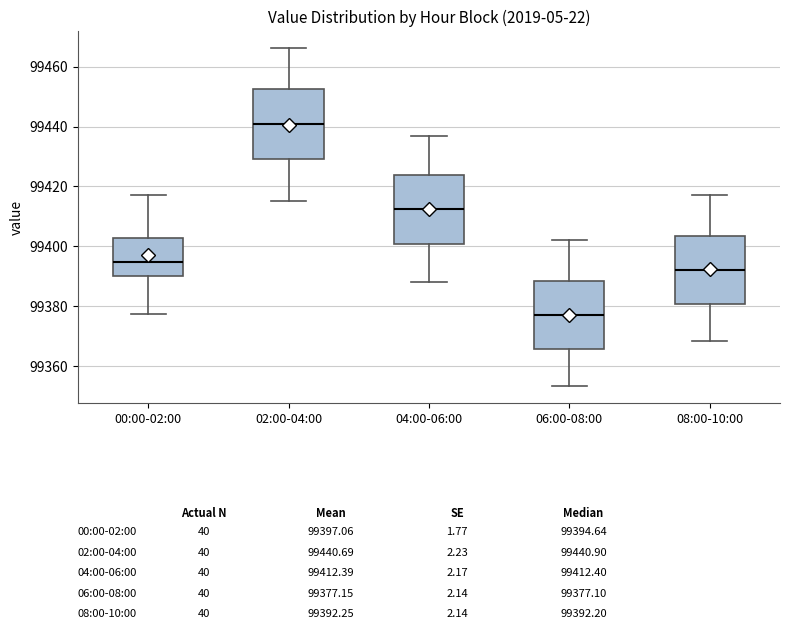

Which box's median line is the highest?

02:00-04:00